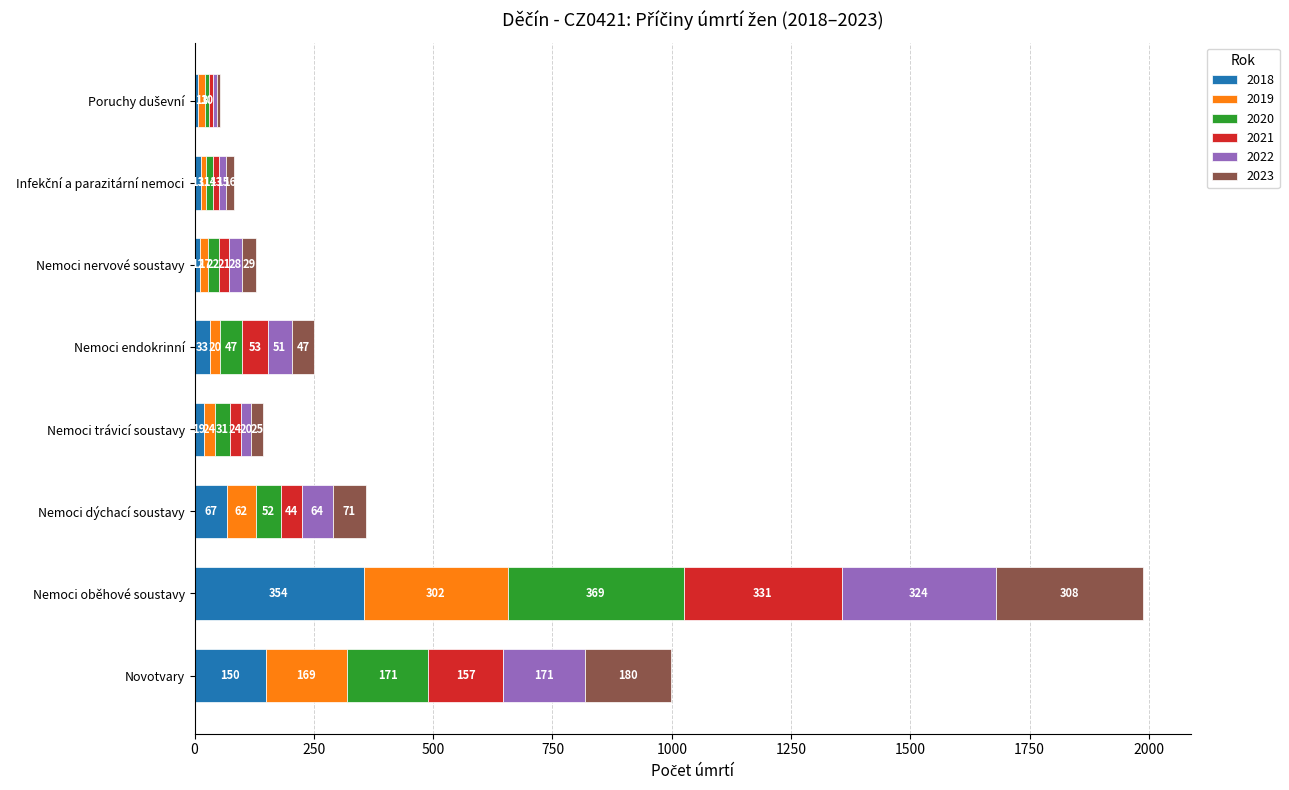

What is the minimum value for 2018?

8